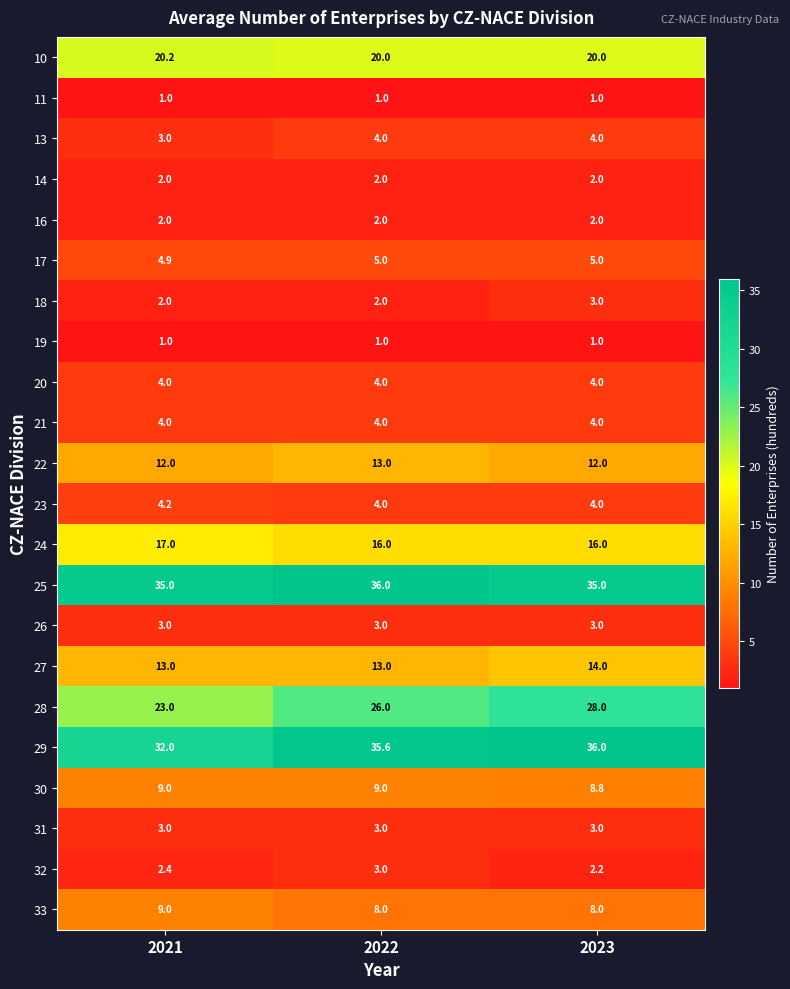

Which series has the largest total across all categories?

25